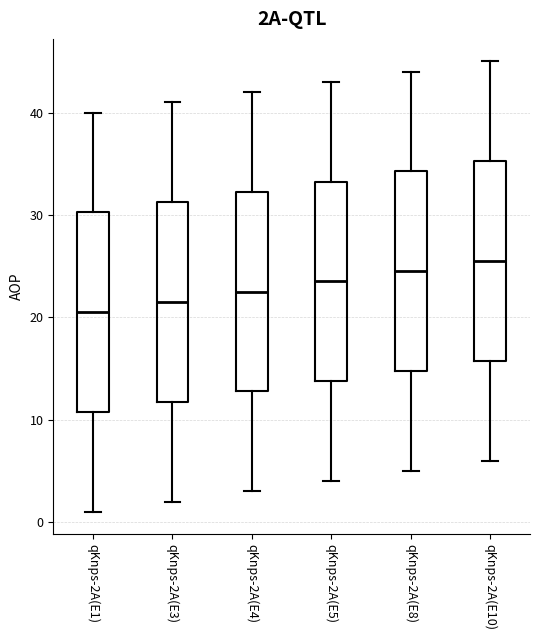

Reading left to right, transcribe this box plot: for each box, give where its median line is, the range the box spans, and where its two whiskers end, as read against the y-axis. The values are not printed on the chart, so give them approximately, as read against the axis.

qKnps-2A(E1): median 21, box 11 to 30, whiskers 1 to 40
qKnps-2A(E3): median 22, box 12 to 31, whiskers 2 to 41
qKnps-2A(E4): median 23, box 13 to 32, whiskers 3 to 42
qKnps-2A(E5): median 24, box 14 to 33, whiskers 4 to 43
qKnps-2A(E8): median 25, box 15 to 34, whiskers 5 to 44
qKnps-2A(E10): median 26, box 16 to 35, whiskers 6 to 45